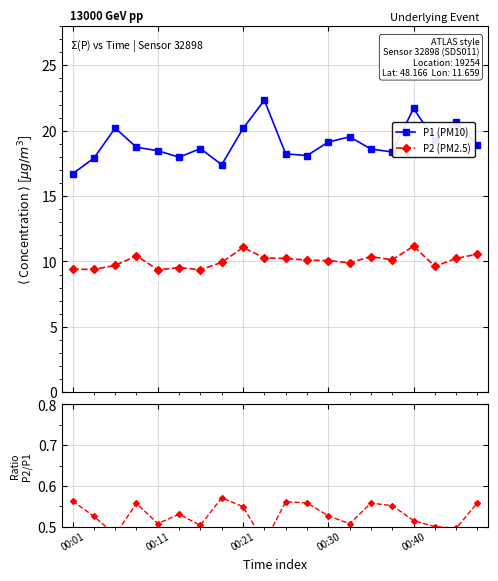

What is the highest value of the P1 (PM10) series?

22.3